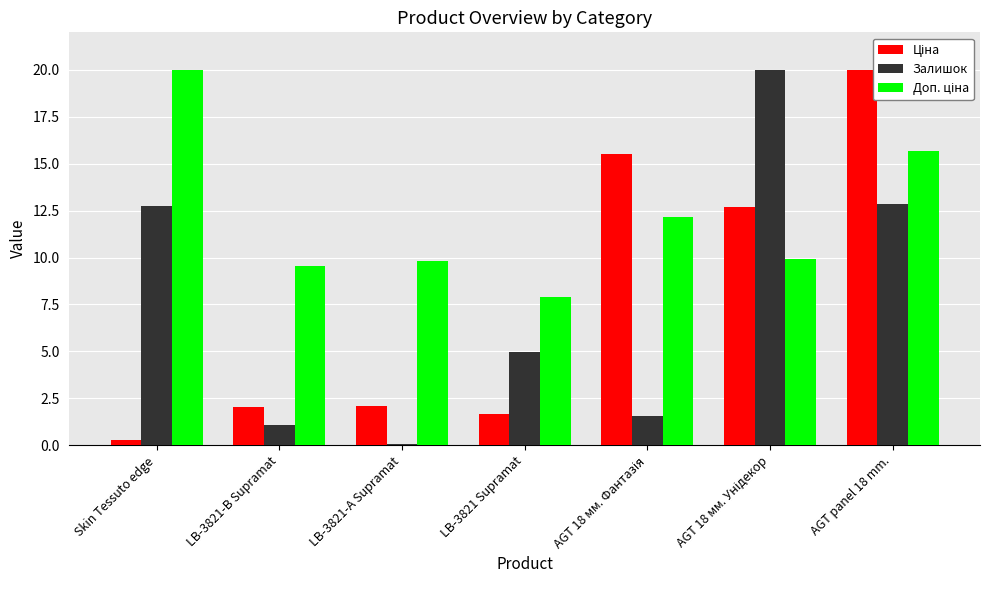

What is the difference between the highest and lowest values at AGT panel 18 mm.?

7.2